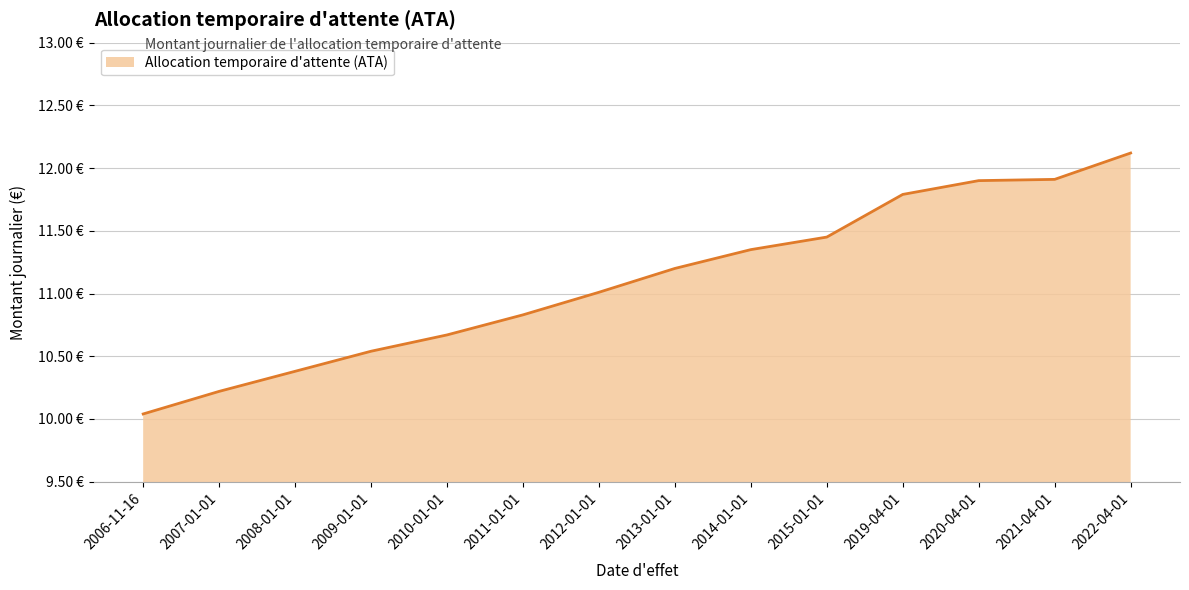

Does the chart have visible grid lines?

Yes